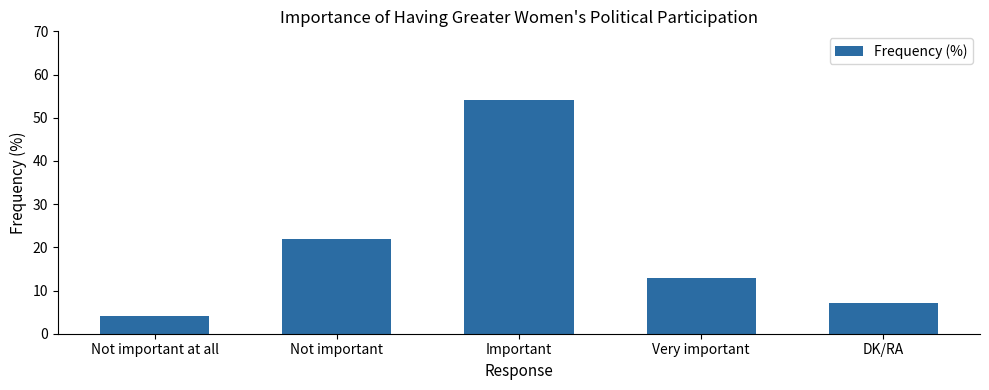

How many bars are there in total?

5